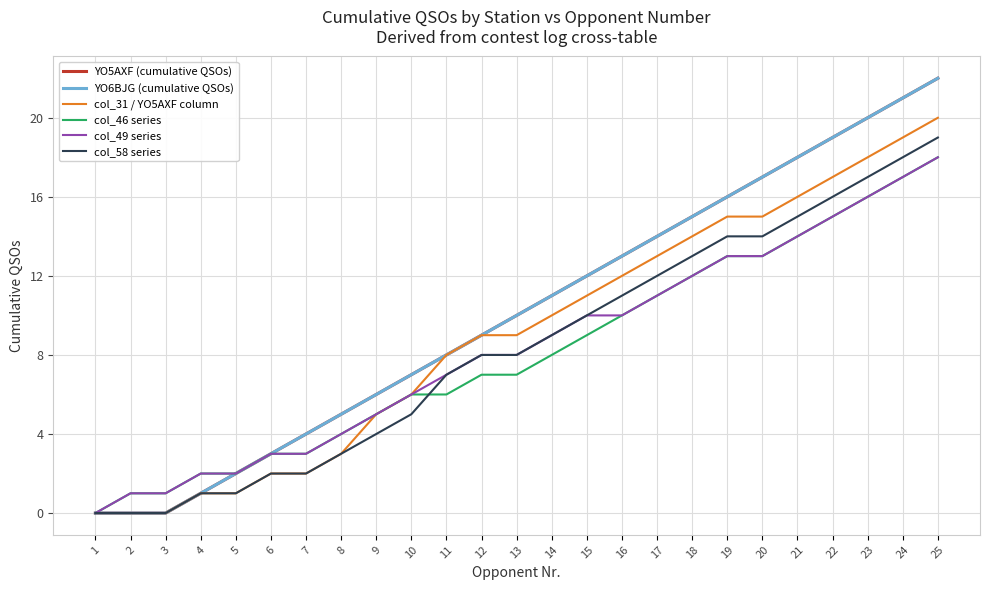

Which series changed the most between 7 and 25?

YO5AXF (cumulative QSOs)